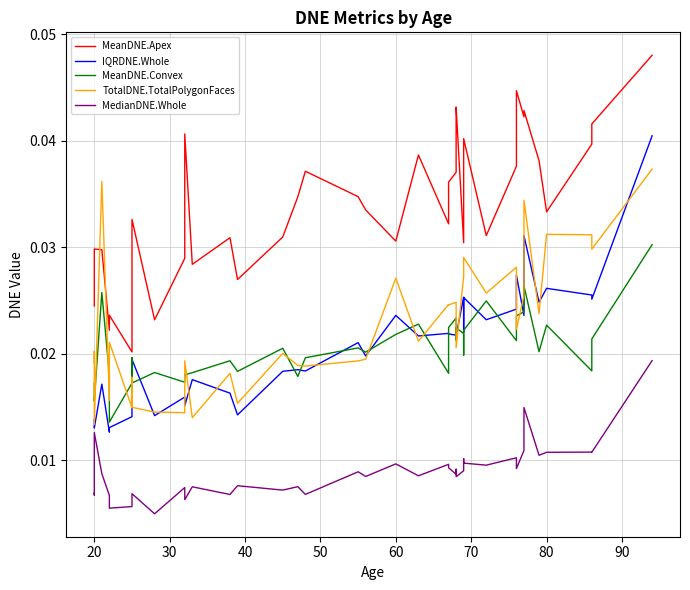

At how many categories does at least one series exceed 0?

40